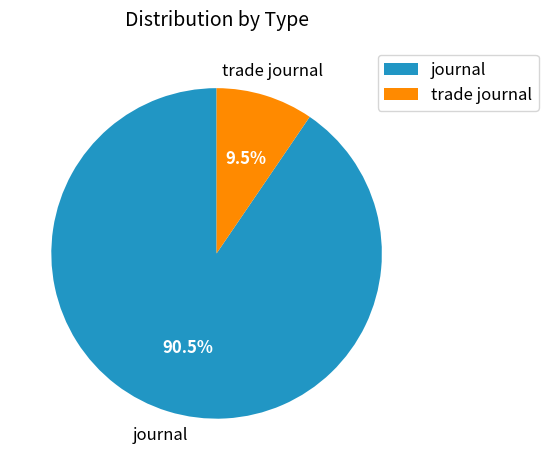

Which has a higher value, trade journal or journal?

journal